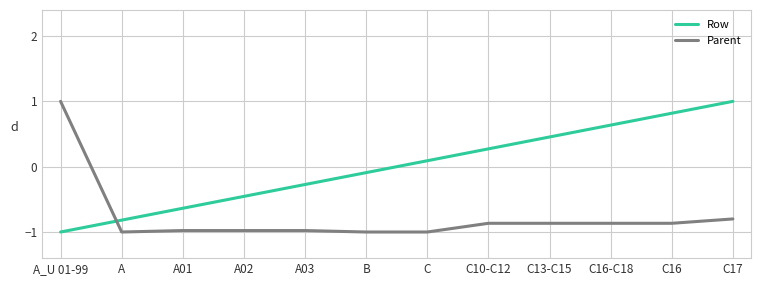

After their last crossing, which series has the higher values: Row or Parent?

Row